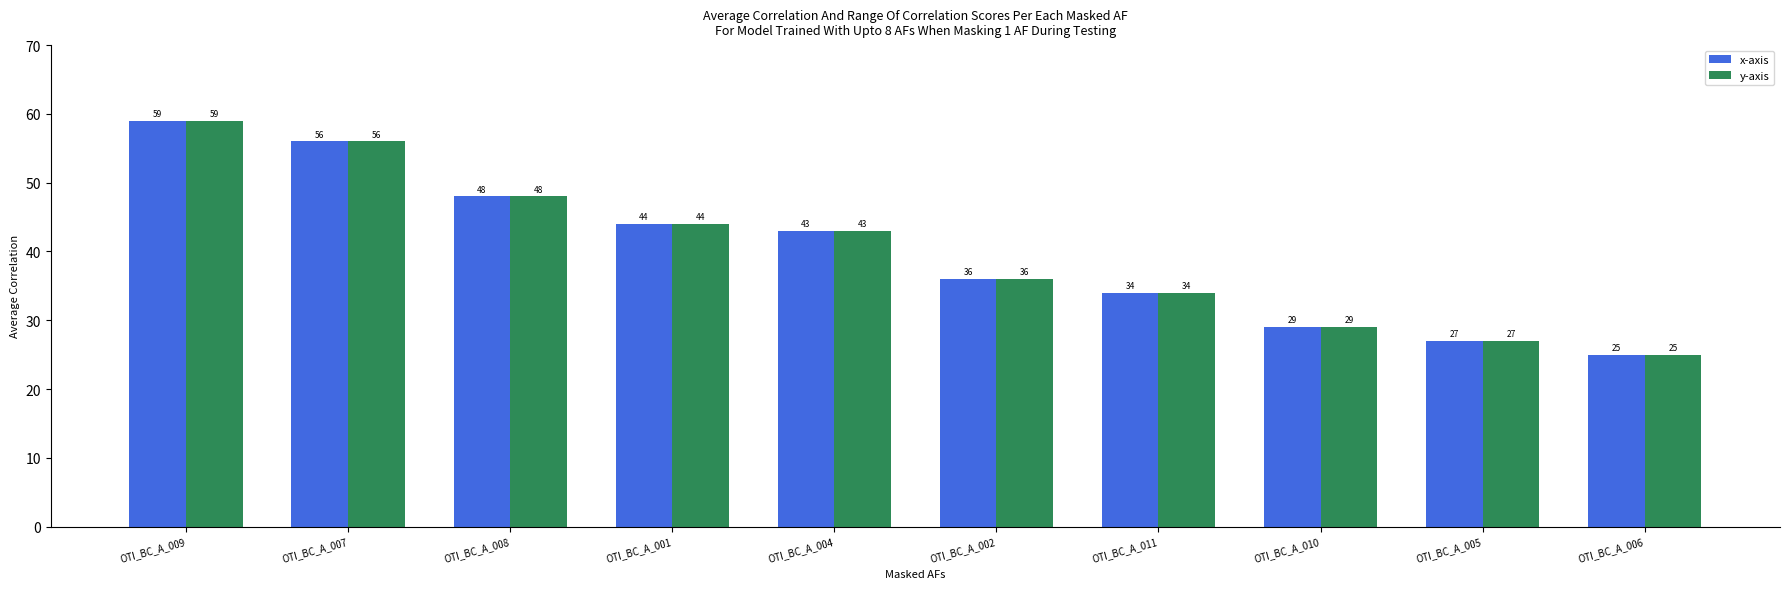

At which category does the chart reach its minimum across all series?

OTI_BC_A_006